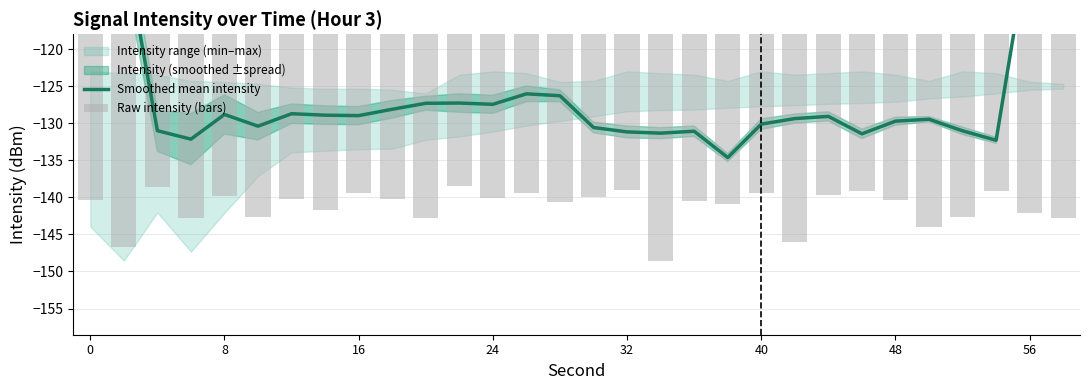

How many values in the Smoothed mean intensity series exceed -129?

14